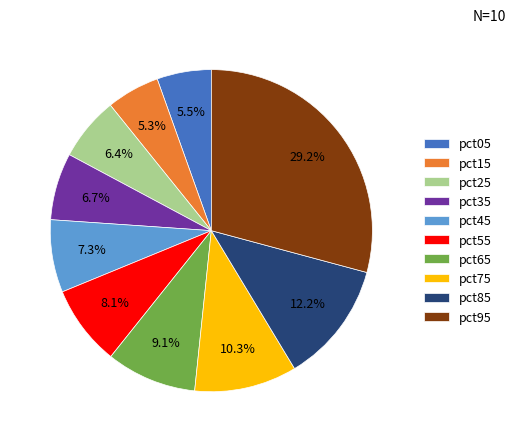

Is it true that pct15 is 5% of the pie?

True